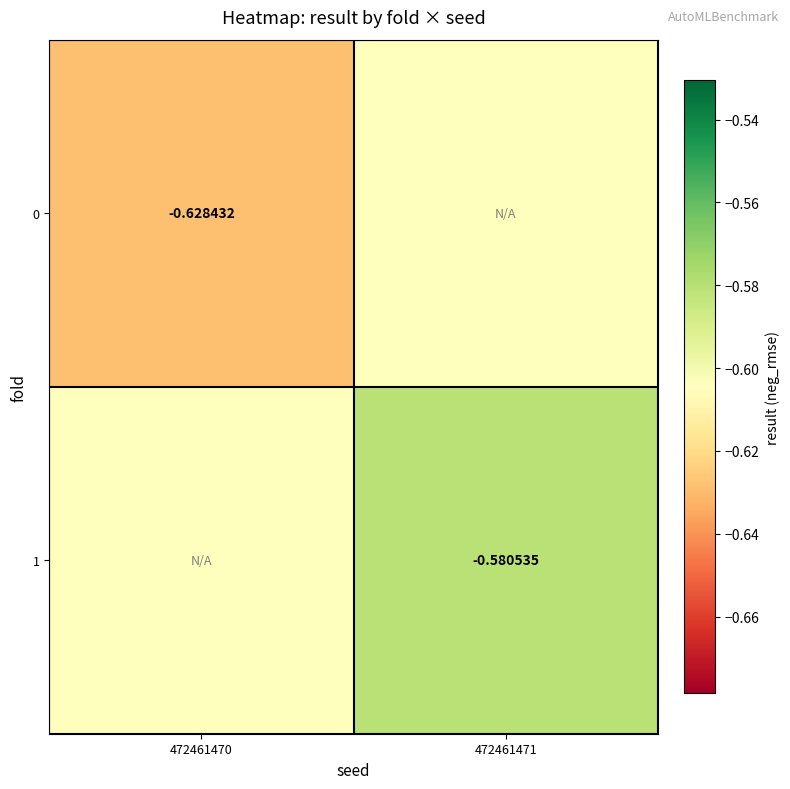

Is the value of 1 at 472461471 greater than the value of 0 at 472461470?

Yes